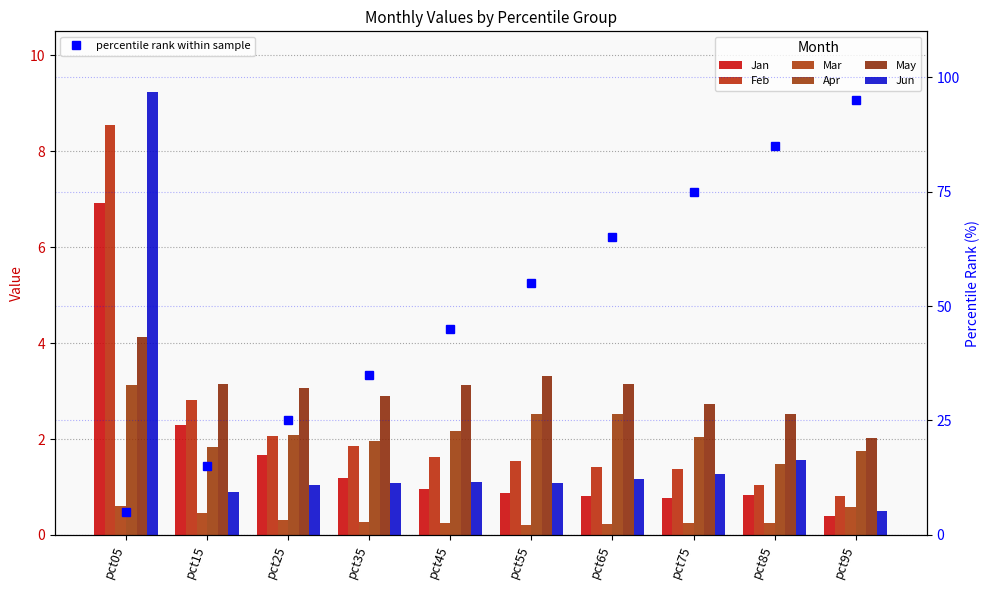

How many categories are shown in the chart?

10